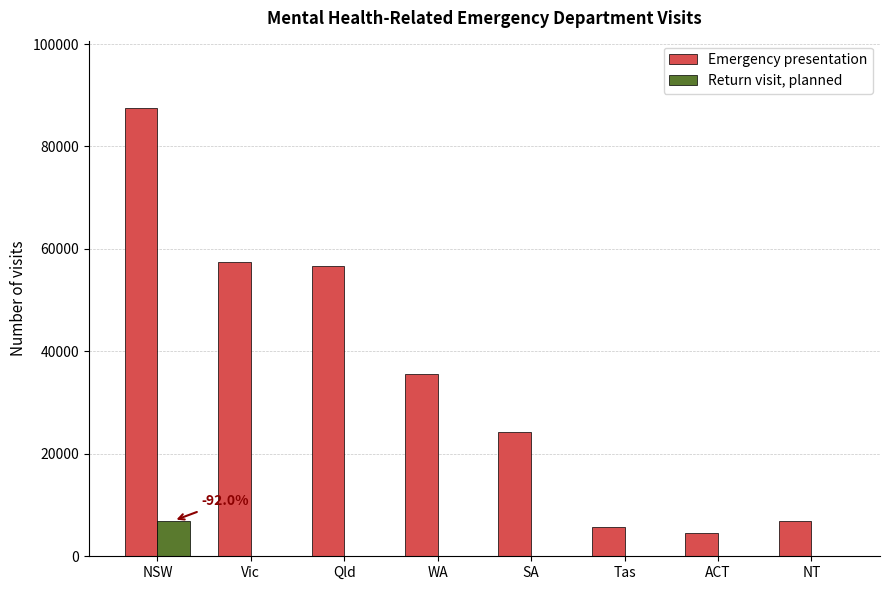

Which category has the highest value across all series?

NSW